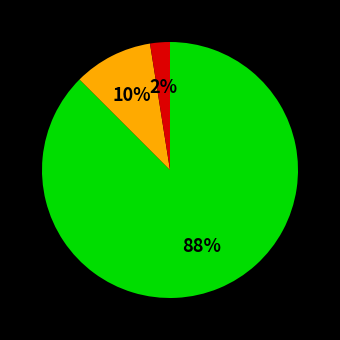

To the nearest percent, what is the average slice percentage?

33%